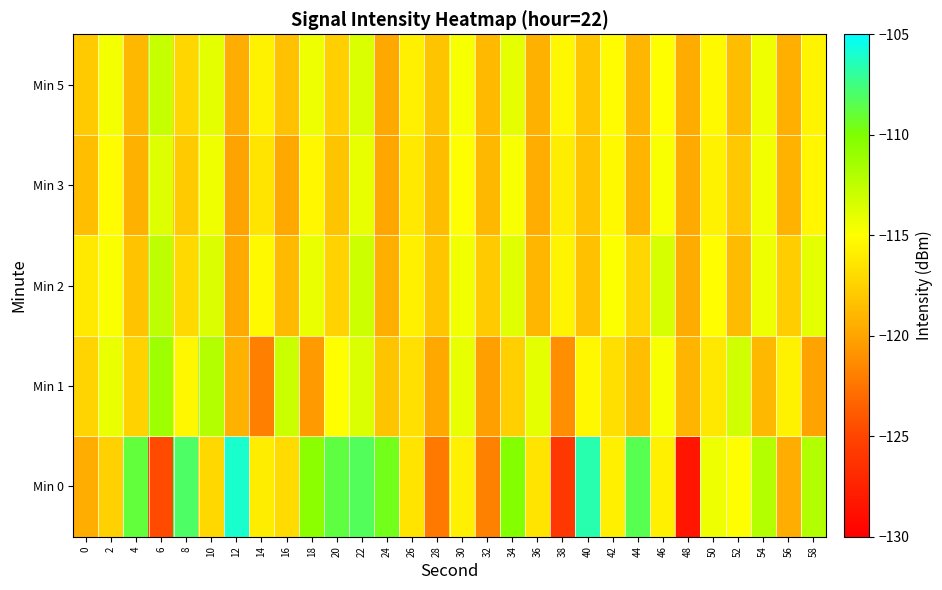

At which category does the chart reach its peak across all series?

12